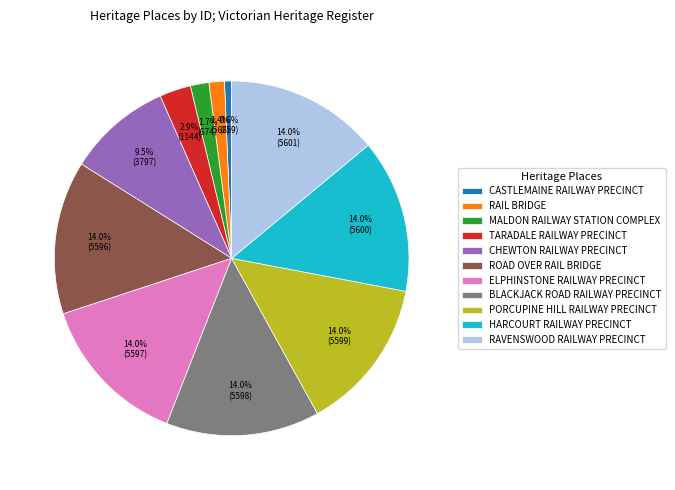

What percentage is NOT represented by CASTLEMAINE RAILWAY PRECINCT?

99.4%